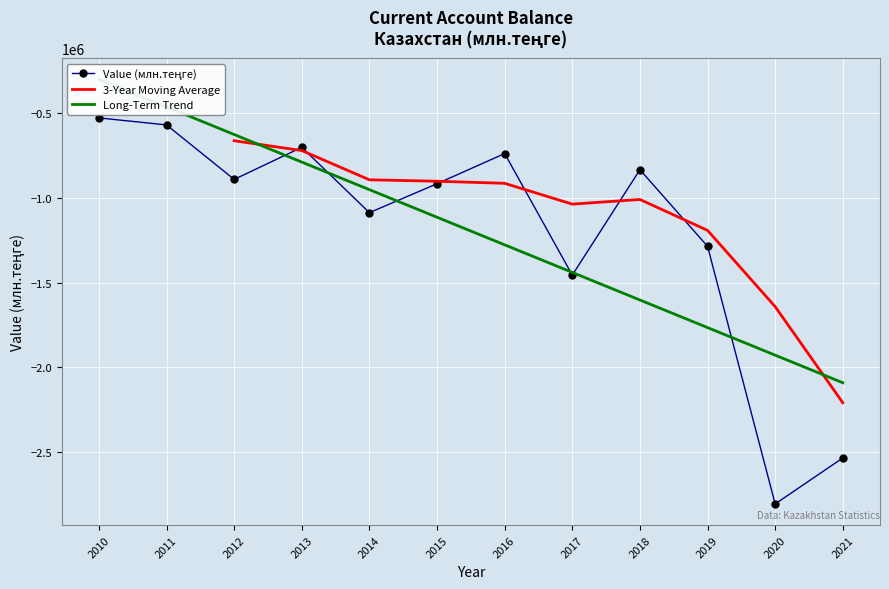

What is the difference between the second highest and second lowest values?

1966187.7